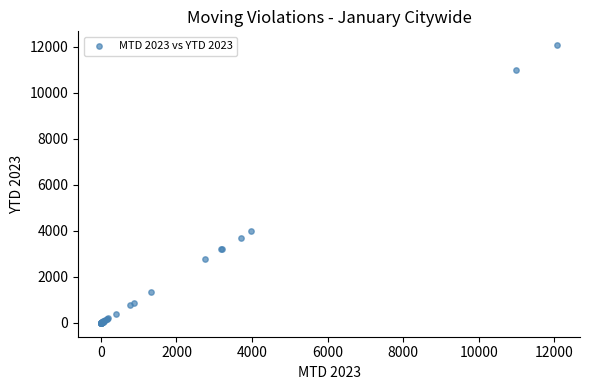

What Y value in the scatter plot is closest to 6035?

3977